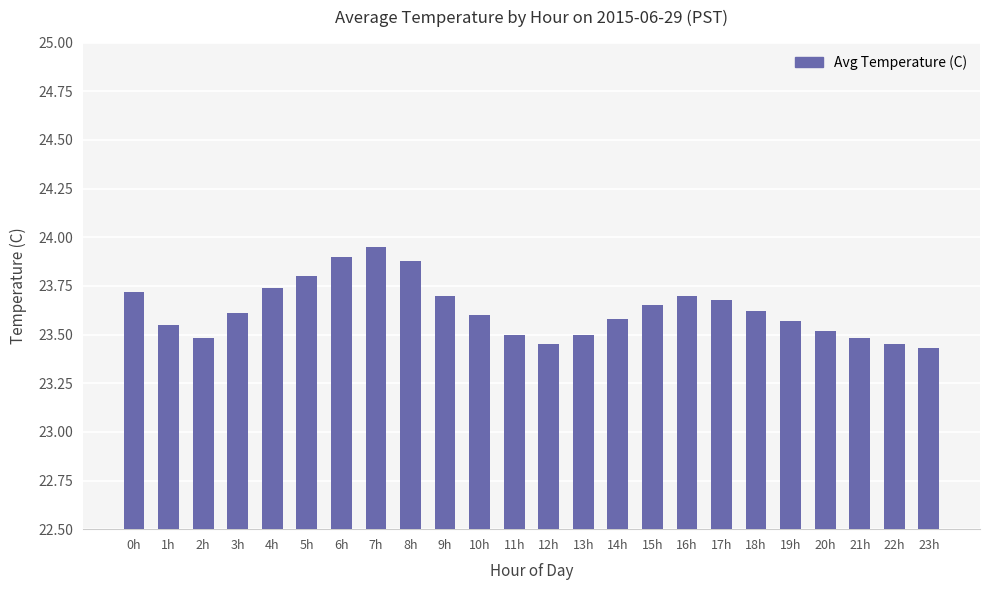

What position from the left is 11h?

12